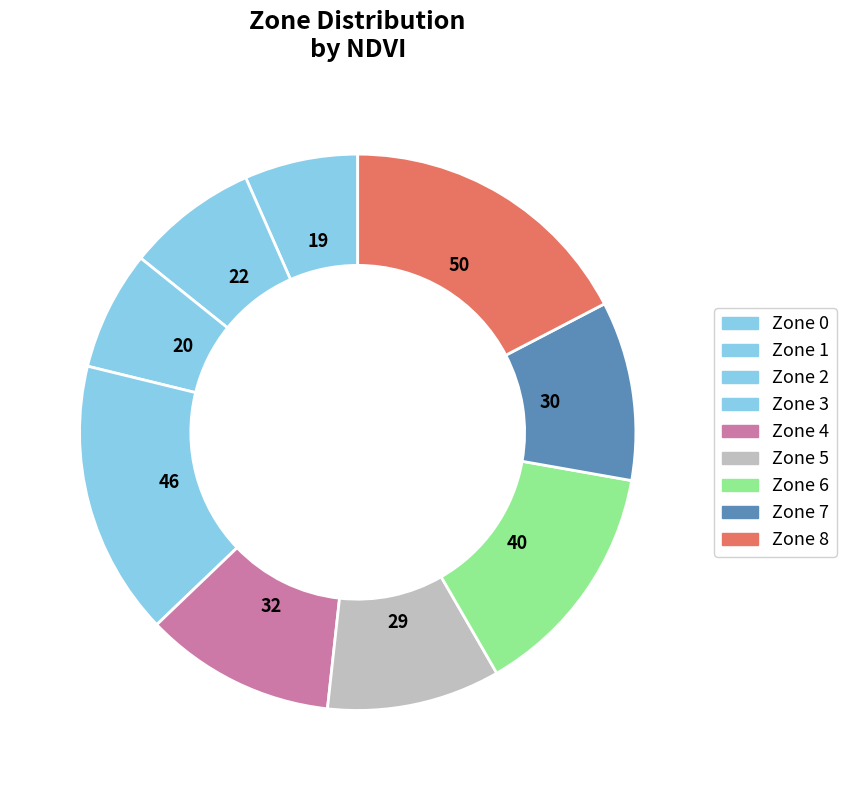

Do Zone 1 and Zone 2 together represent more than half of the pie?

No